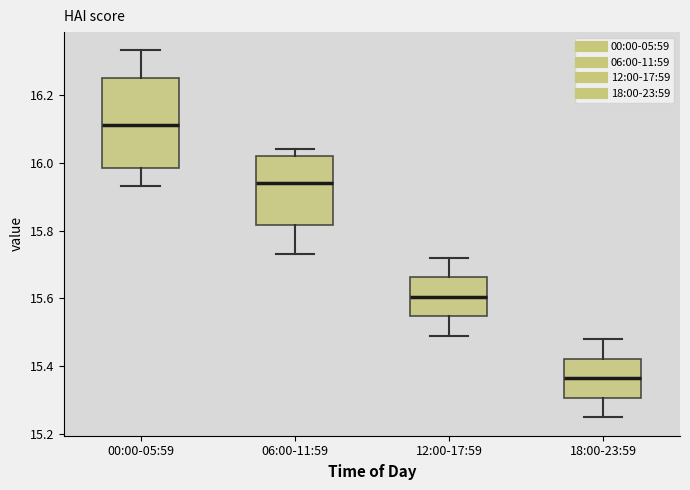

Reading left to right, transcribe this box plot: for each box, give where its median line is, the range the box spans, and where its two whiskers end, as read against the y-axis. The values are not printed on the chart, so give them approximately, as read against the axis.

00:00-05:59: median 16.12, box 15.98 to 16.26, whiskers 15.94 to 16.34
06:00-11:59: median 15.94, box 15.82 to 16.02, whiskers 15.74 to 16.04
12:00-17:59: median 15.60, box 15.54 to 15.66, whiskers 15.50 to 15.72
18:00-23:59: median 15.36, box 15.30 to 15.42, whiskers 15.26 to 15.48